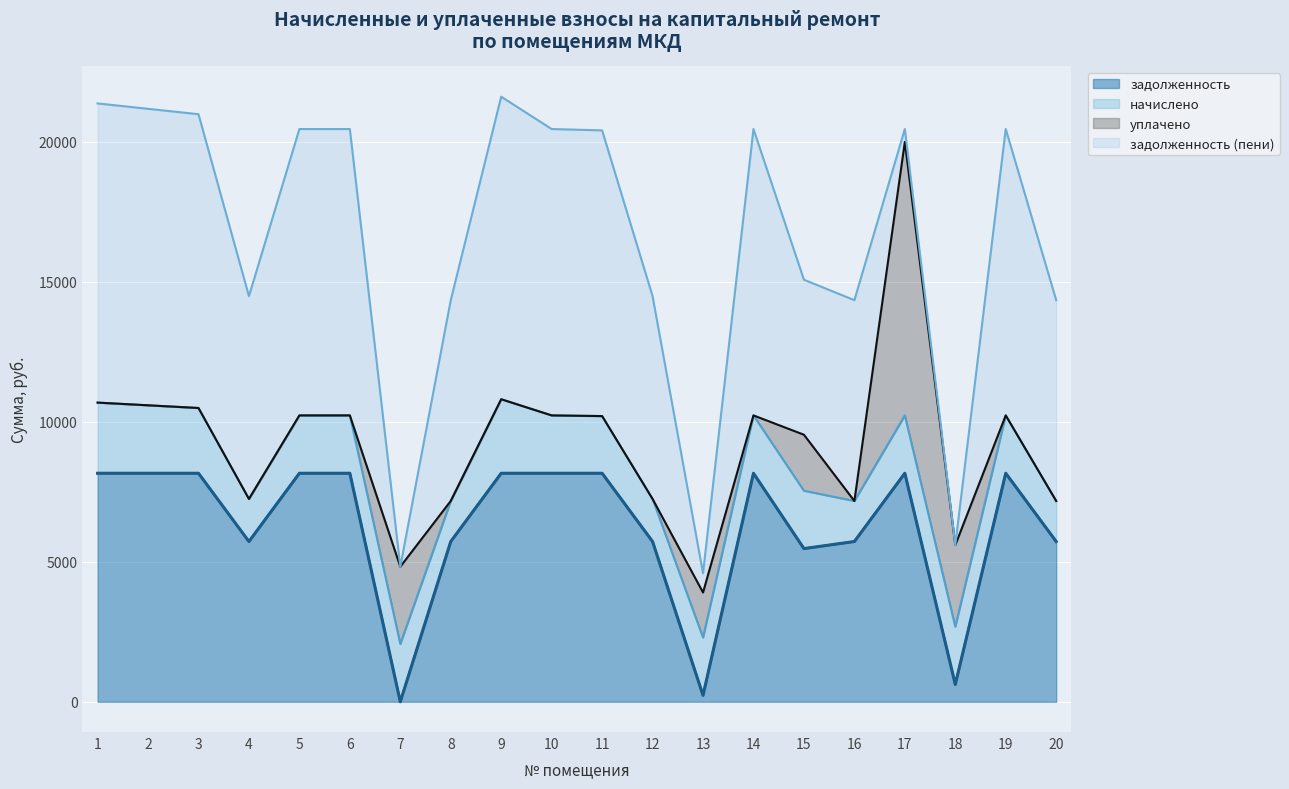

Reading left to right, transcribe all the data shown in this chart.

задолженность: 1=8160.0	2=8160.0	3=8160.0	4=5721.6	5=8160.0	6=8160.0	7=0.0	8=5721.6	9=8160.0	10=8160.0	11=8160.0	12=5721.6	13=229.5	14=8160.0	15=5470.0	16=5721.6	17=8160.0	18=617.8	19=8160.0	20=5721.6
начислено: 1=2522.6	2=2426.4	3=2330.2	4=1520.5	5=2065.5	6=2065.5	7=2065.5	8=1448.3	9=2642.9	10=2065.5	11=2041.4	12=1520.5	13=2065.5	14=2065.5	15=2065.5	16=1448.3	17=2065.5	18=2065.5	19=2065.5	20=1448.3
уплачено: 1=0.0	2=0.0	3=0.0	4=0.0	5=0.0	6=0.0	7=2757.0	8=0.0	9=0.0	10=0.0	11=0.0	12=0.0	13=1607.0	14=0.0	15=2000.0	16=0.0	17=9766.5	18=2910.9	19=0.0	20=0.0
задолженность (пени): 1=10682.6	2=10586.4	3=10490.2	4=7242.1	5=10225.5	6=10225.5	7=0.0	8=7169.9	9=10802.9	10=10225.5	11=10201.4	12=7242.1	13=688.0	14=10225.5	15=5535.5	16=7169.9	17=459.0	18=0.0	19=10225.5	20=7169.9